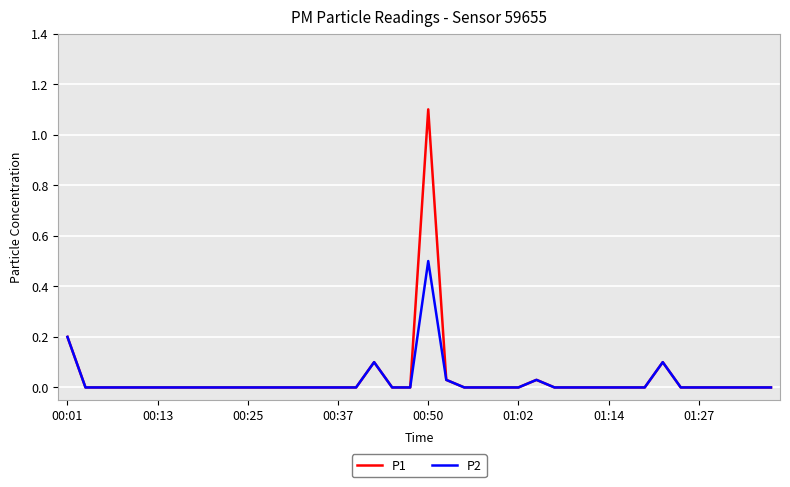

What is the maximum value shown in the chart?

1.1